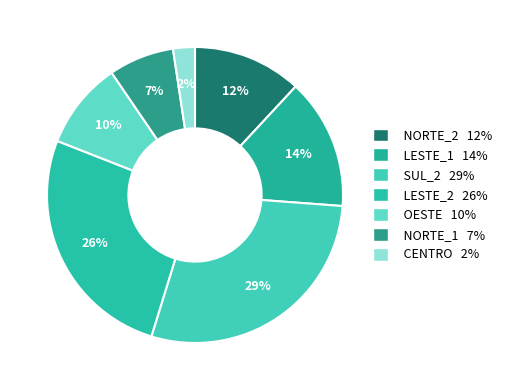

What is the smallest slice in the pie chart?

CENTRO